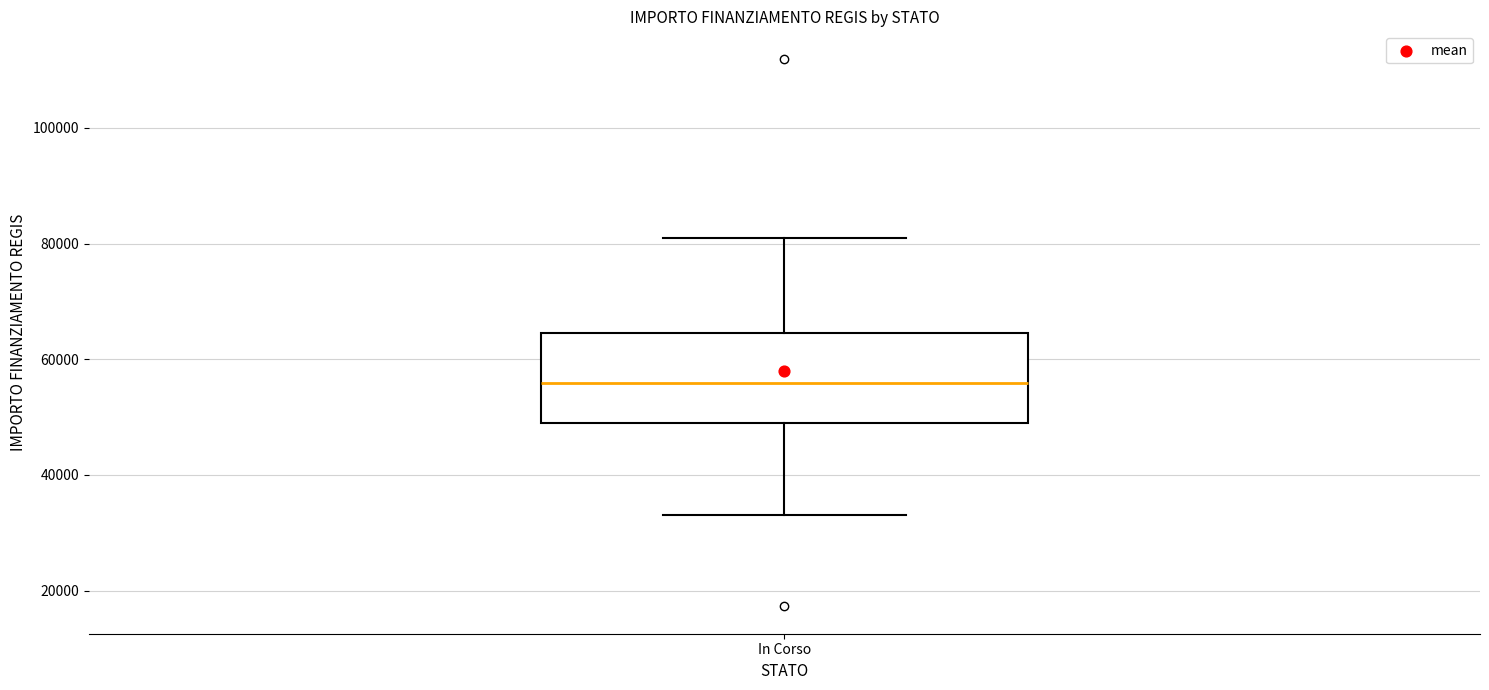

Where is the lower edge of the box for In Corso on the y-axis? The values are not printed on the chart, so give them approximately, as read against the axis.

50000